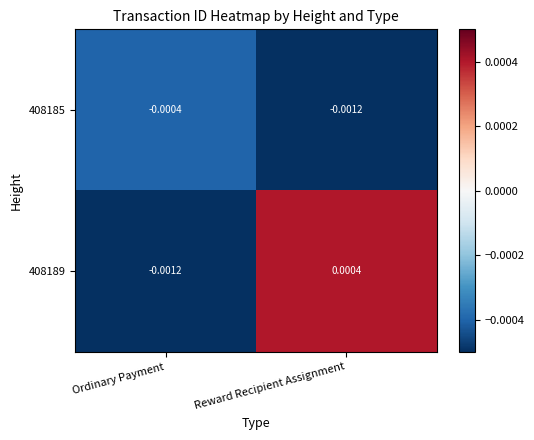

At which label does 408189 reach its peak?

Reward Recipient Assignment